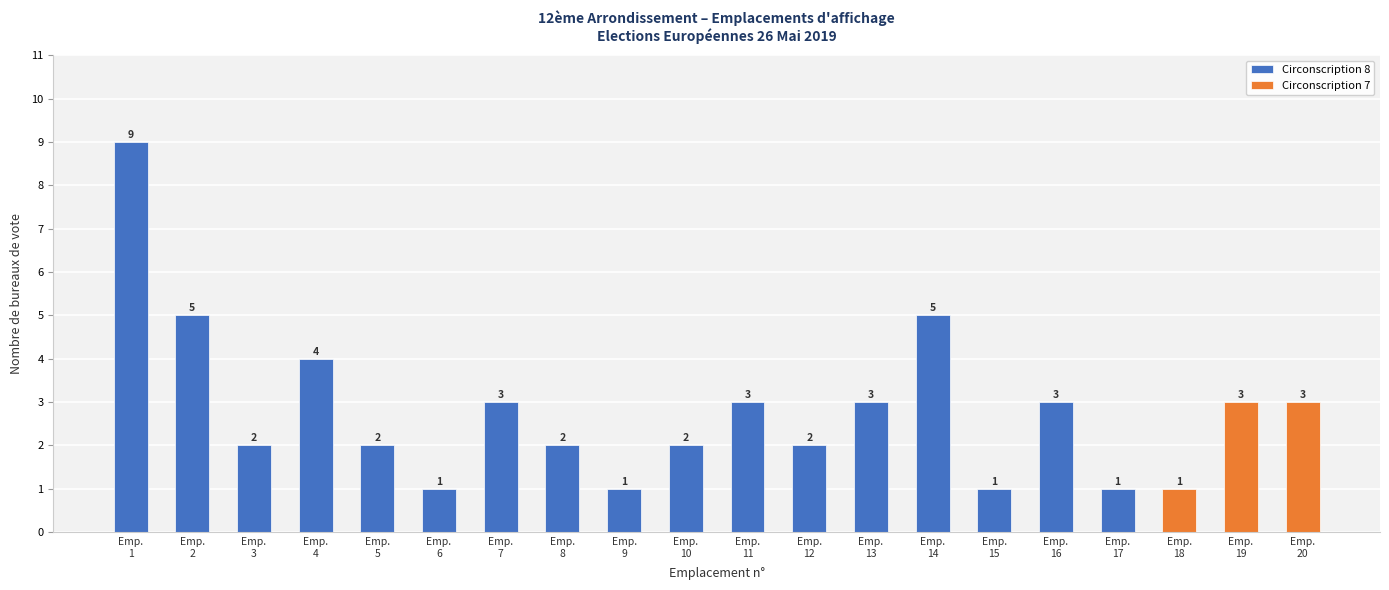

At which label is Circonscription 8 closest to 4?

Emp.
4